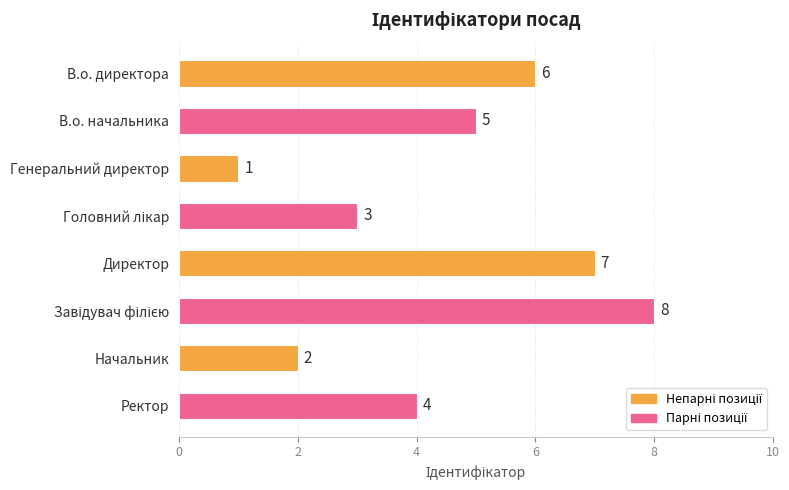

What is the minimum value shown in the chart?

1